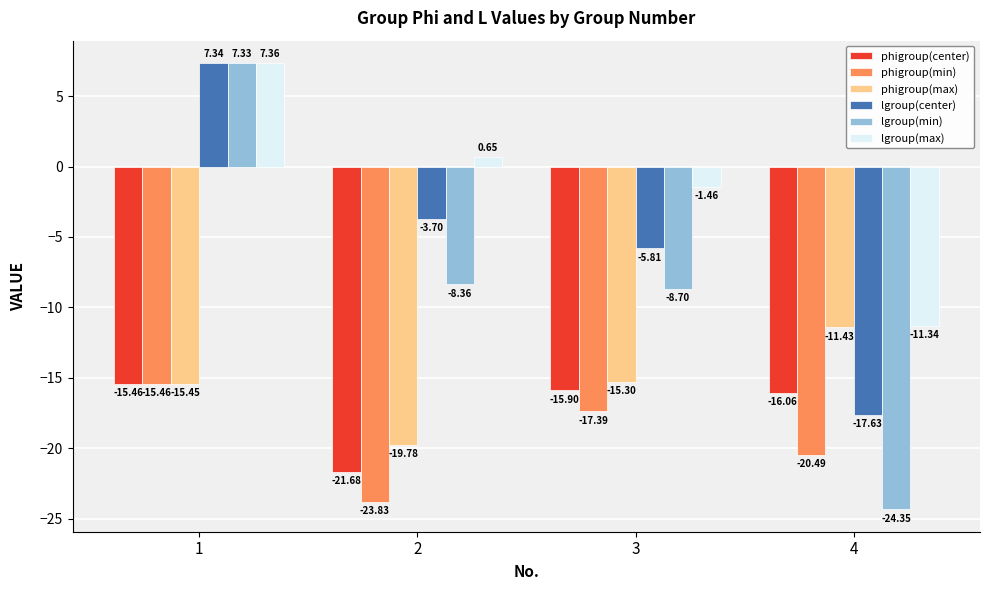

Which series has the widest spread of values?

lgroup(min)